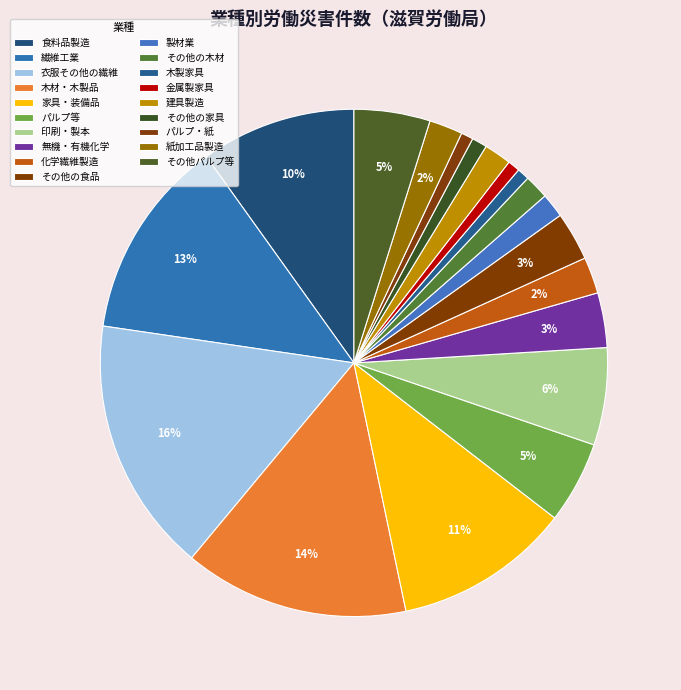

Count the number of slices in the pie.

19